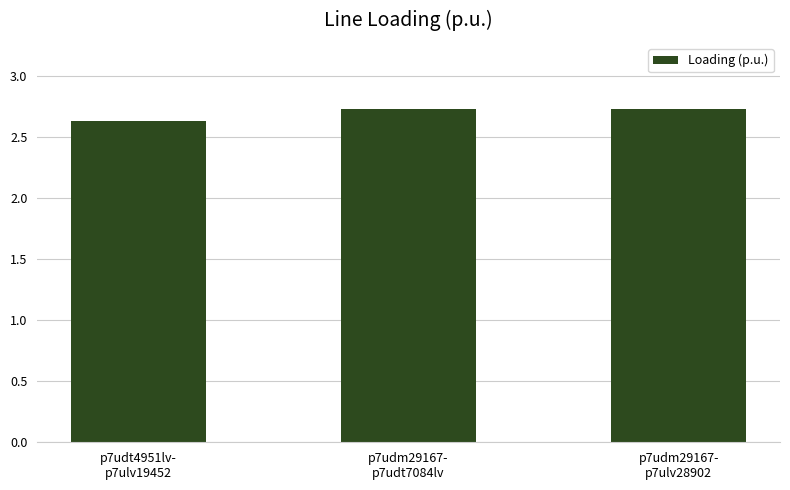

What is the sum of the values at p7udt4951lv-
p7ulv19452 and p7udm29167-
p7ulv28902?

5.4